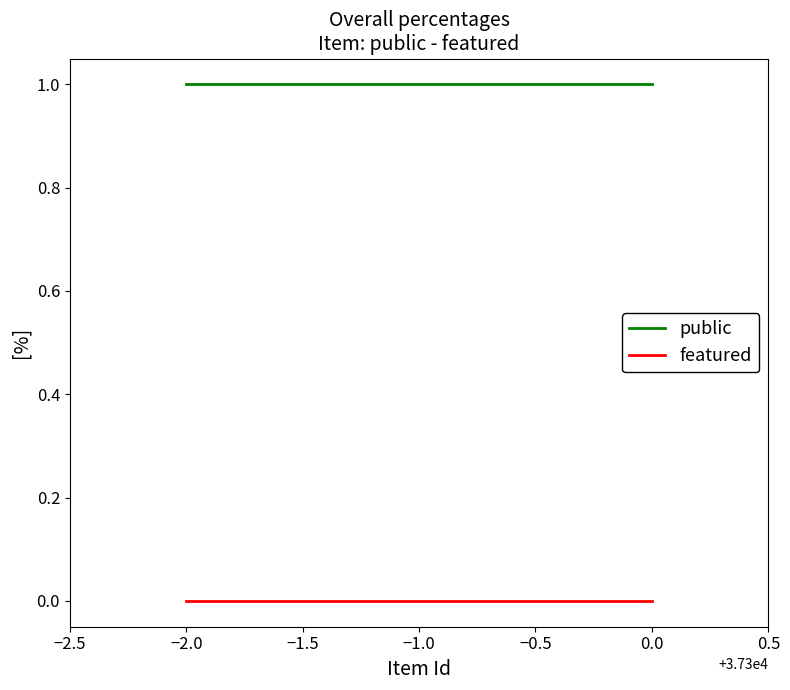

What position from the left is −2.0?

1